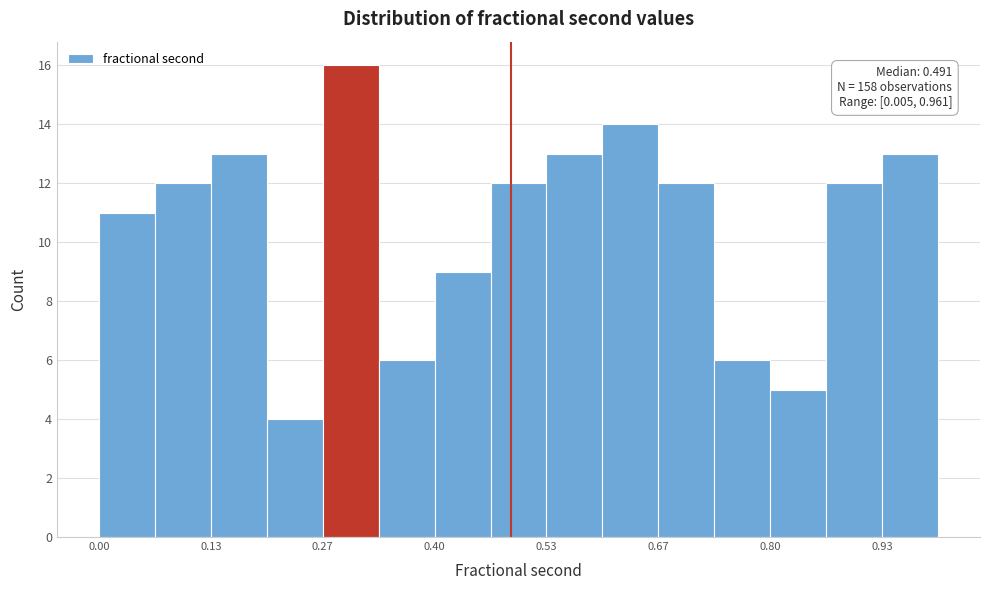

Around what value on the x-axis is the tallest bar? Give the approximate position of its centre, as read against the axis.

0.30